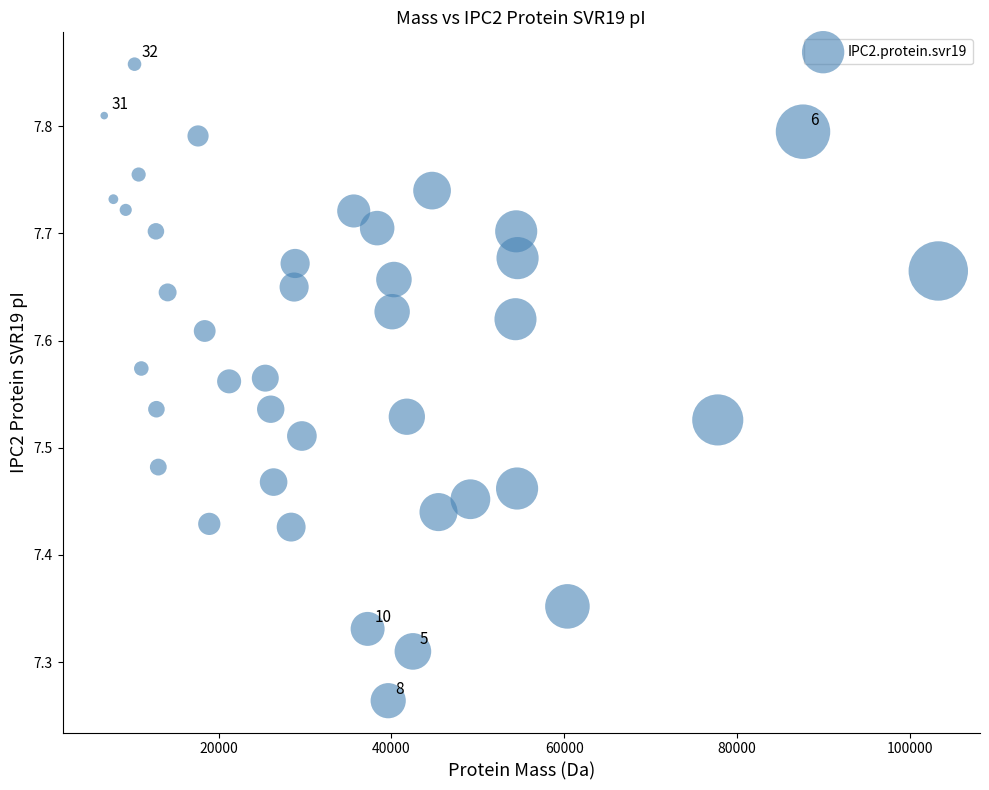

What is the range of X values (max minus min)?

96477.7